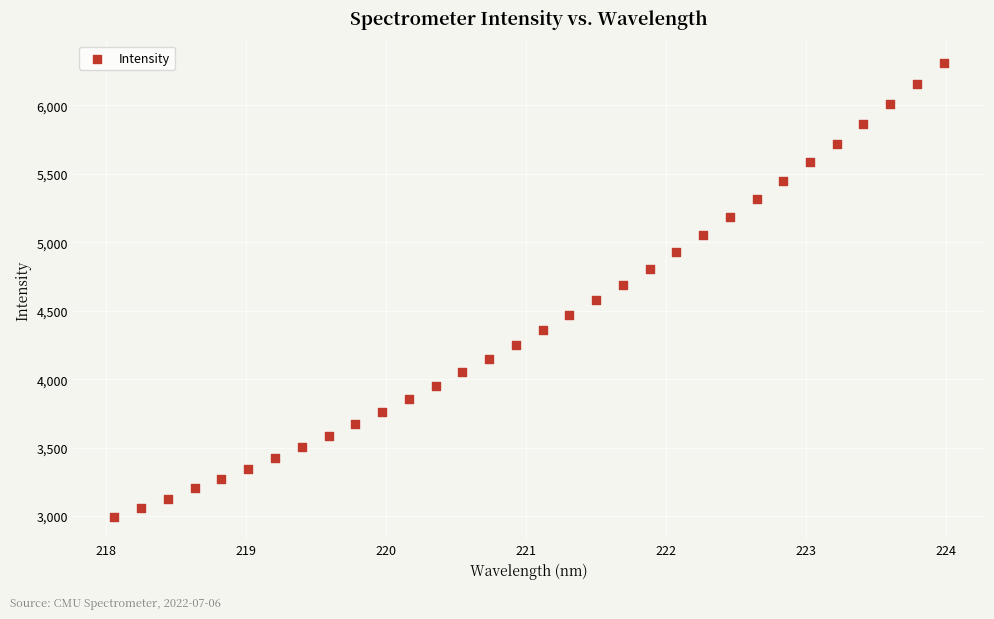

What is the range of Y values (max minus min)?

3312.0